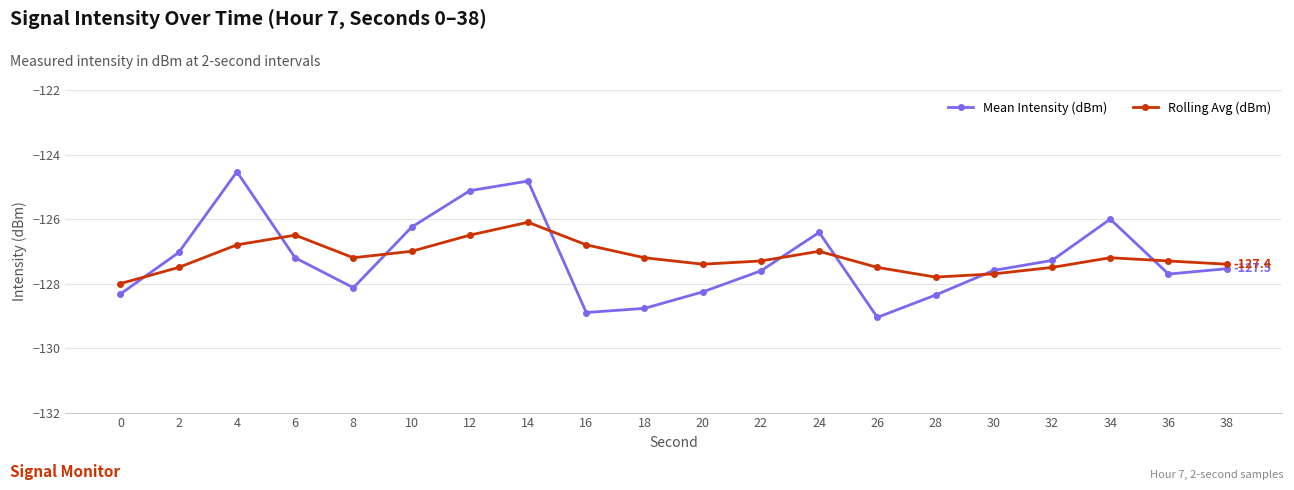

Count the number of categories in the chart.

20